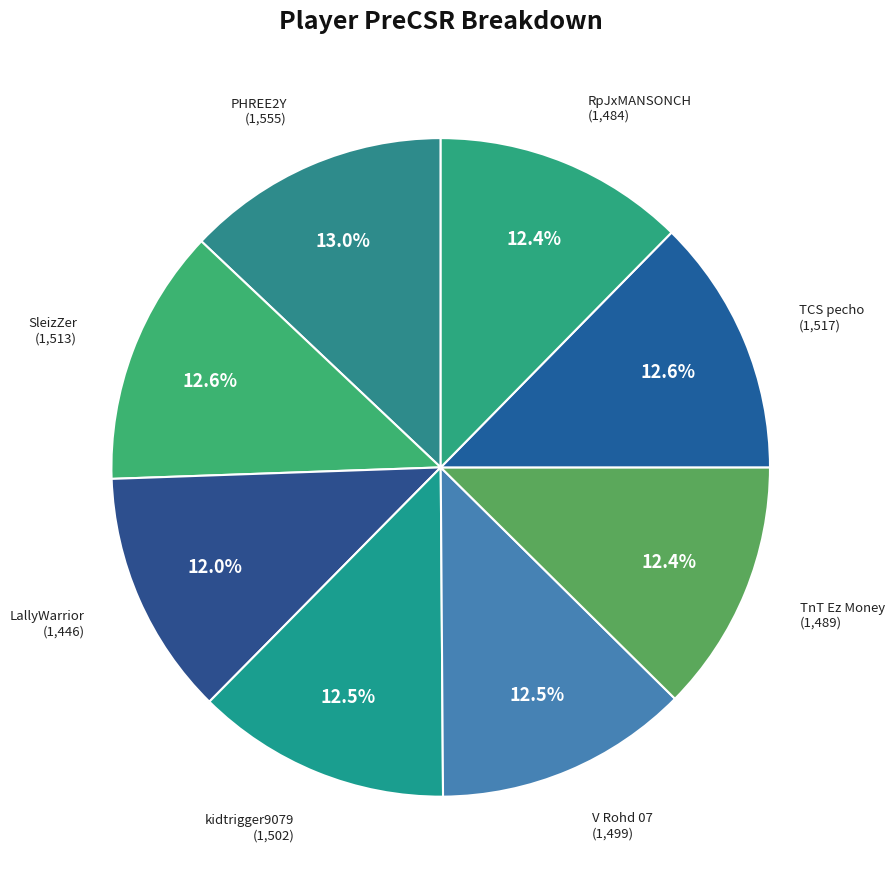

How many slices are in this pie chart?

8